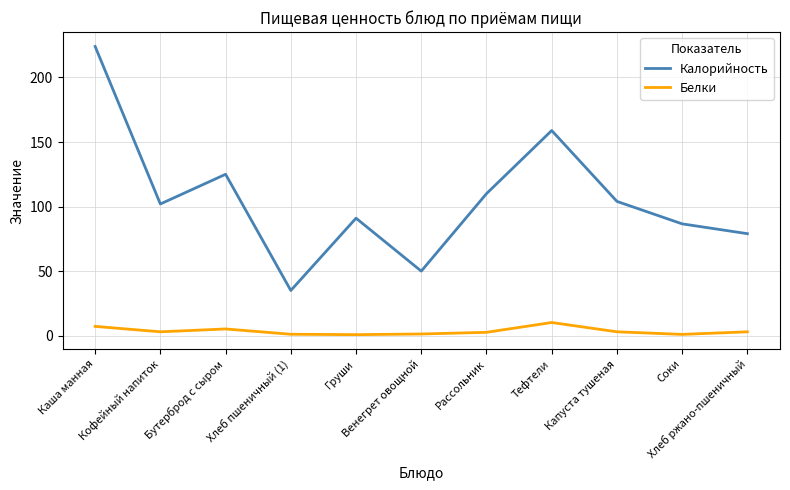

At which category is the sum across all series the highest?

Каша манная